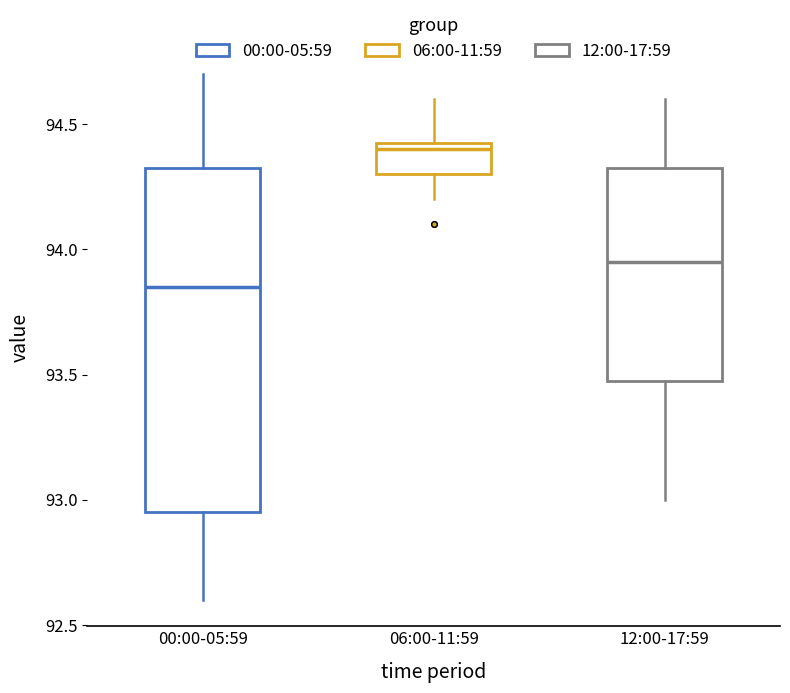

Reading left to right, read every box against the y-axis: the position of its median line, the range the box covers, and the ends of its whiskers. The values are not printed on the chart, so give them approximately, as read against the axis.

00:00-05:59: median 93.85, box 92.95 to 94.35, whiskers 92.60 to 94.70
06:00-11:59: median 94.40, box 94.30 to 94.45, whiskers 94.20 to 94.60
12:00-17:59: median 93.95, box 93.50 to 94.35, whiskers 93.00 to 94.60